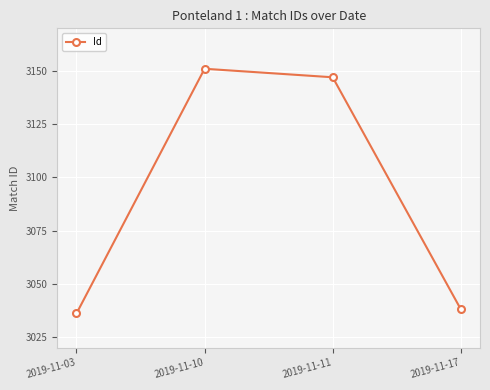

Approximately how many times larger is the value at 2019-11-11 compared to 2019-11-03?

1.0